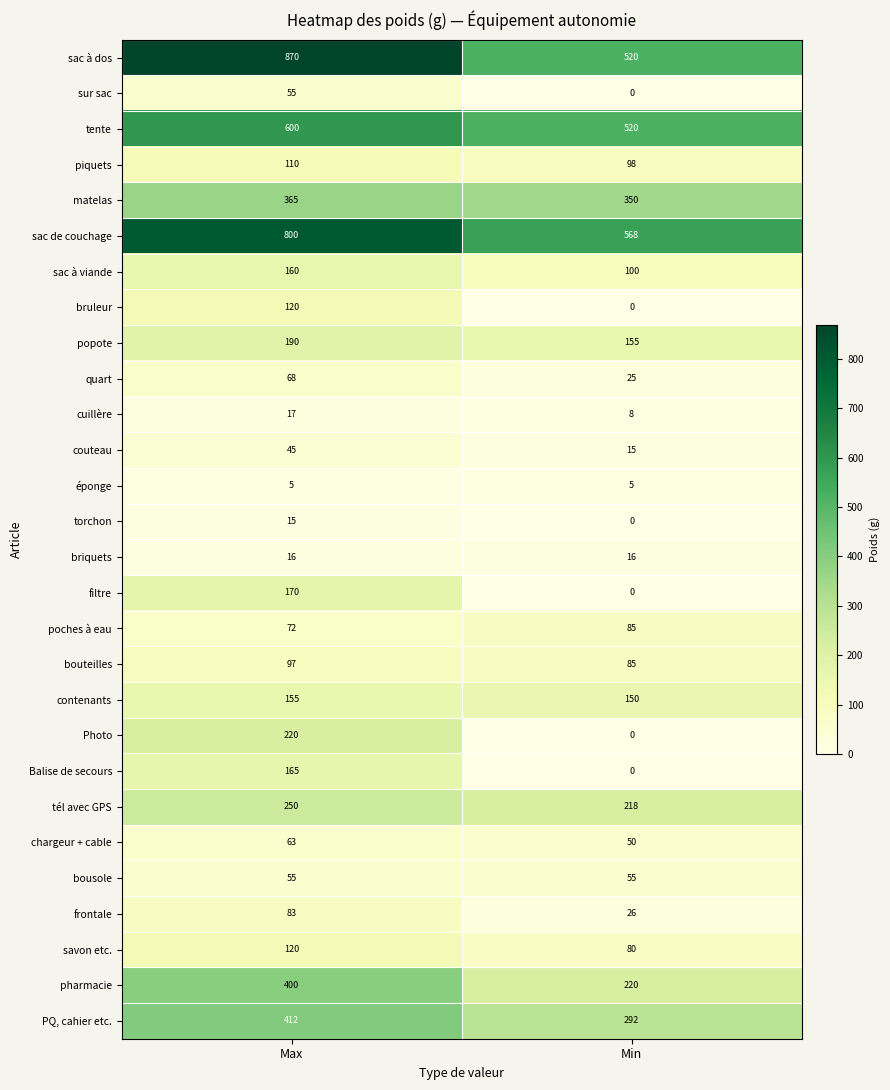

At how many categories does at least one series exceed 534?

2